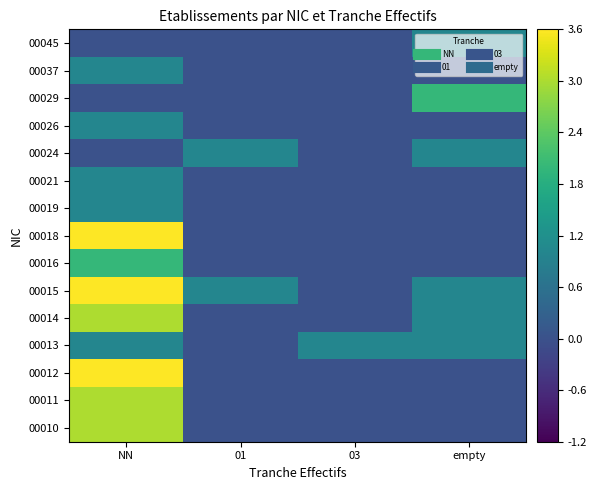

Reading left to right, transcribe all the data shown in this chart.

00010: NN=3	01=0	03=0	empty=0
00011: NN=3	01=0	03=0	empty=0
00012: NN=4	01=0	03=0	empty=0
00013: NN=1	01=0	03=1	empty=1
00014: NN=3	01=0	03=0	empty=1
00015: NN=6	01=1	03=0	empty=1
00016: NN=2	01=0	03=0	empty=0
00018: NN=4	01=0	03=0	empty=0
00019: NN=1	01=0	03=0	empty=0
00021: NN=1	01=0	03=0	empty=0
00024: NN=0	01=1	03=0	empty=1
00026: NN=1	01=0	03=0	empty=0
00029: NN=0	01=0	03=0	empty=2
00037: NN=1	01=0	03=0	empty=0
00045: NN=0	01=0	03=0	empty=1